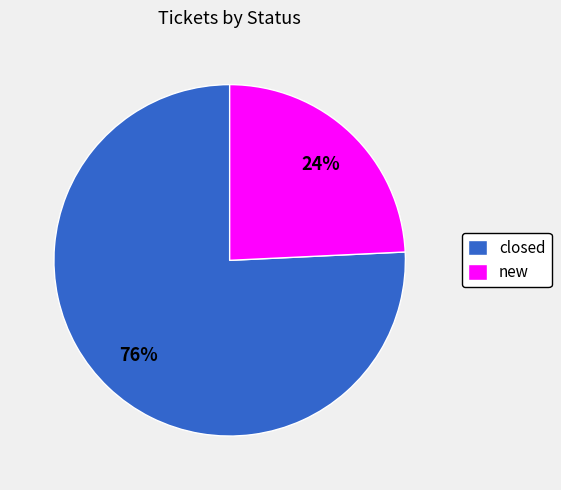

How many slices are in this pie chart?

2